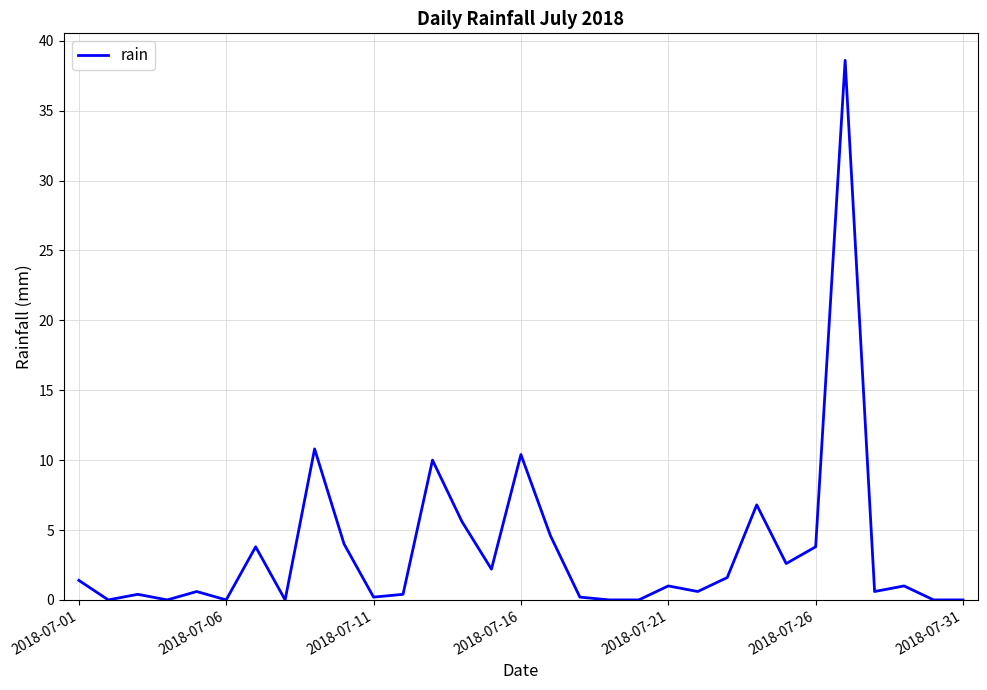

What is the greatest value displayed?

38.6